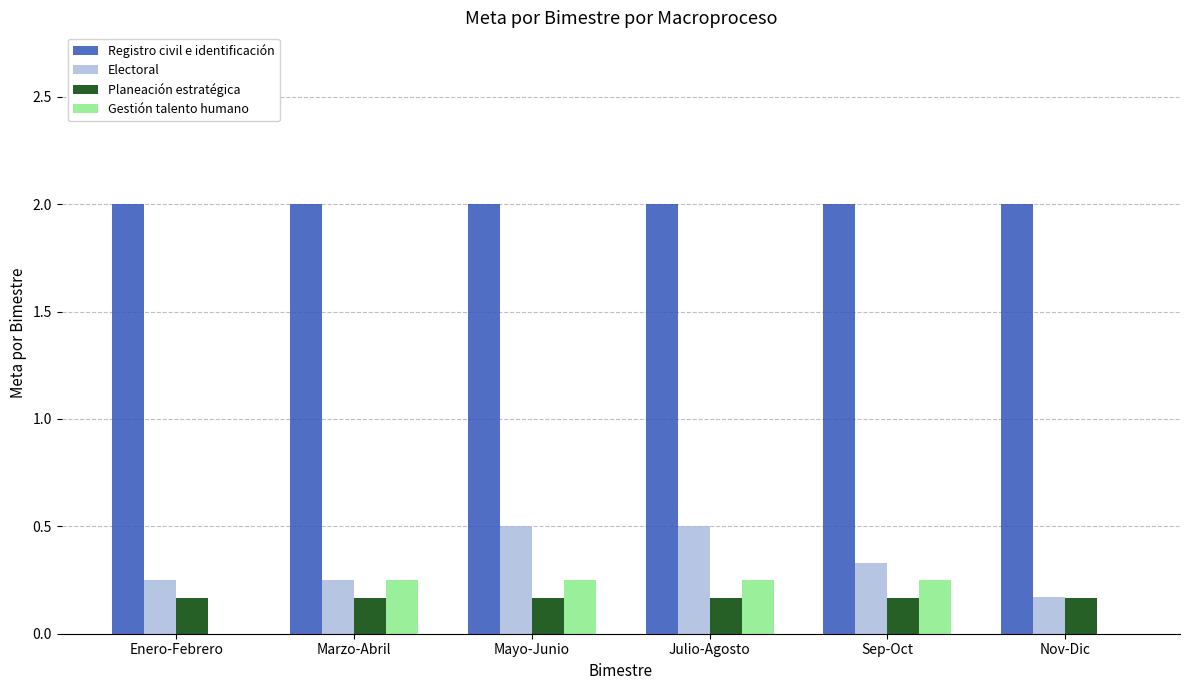

What is the greatest value displayed?

2.0